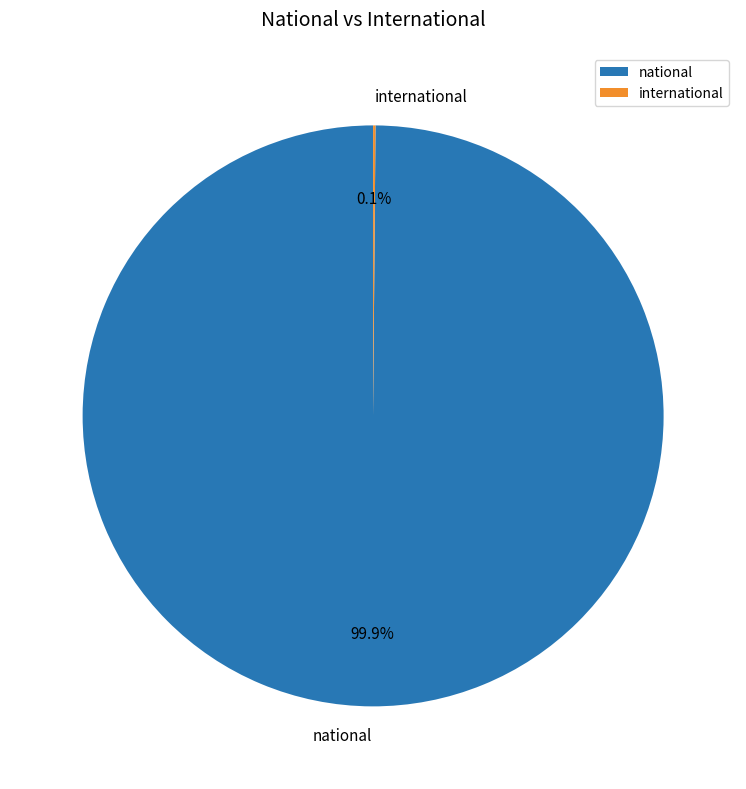

What is the largest slice in the pie chart?

national